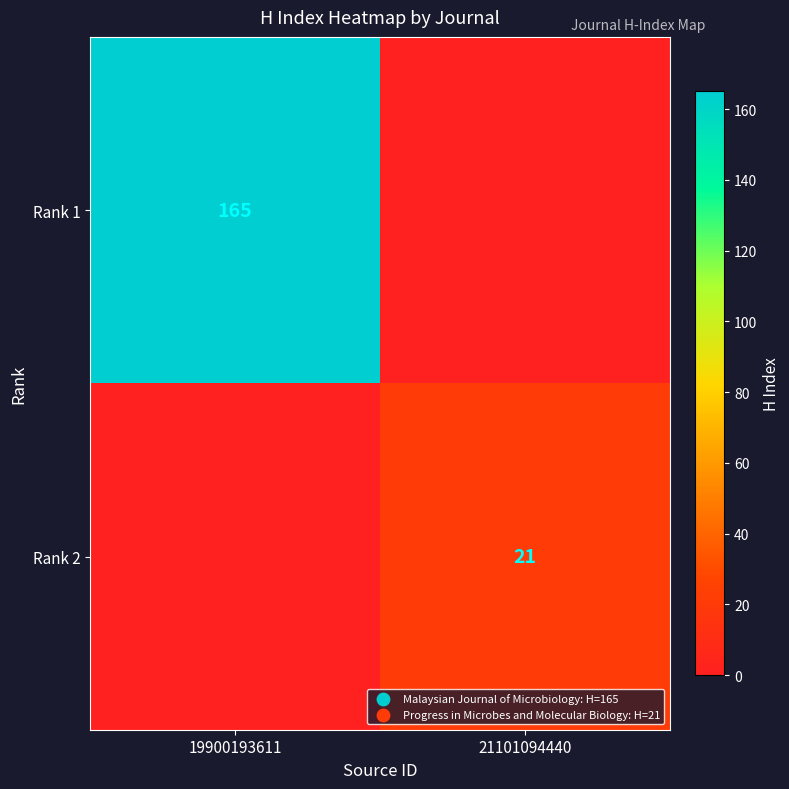

Which category has the highest value across all series?

19900193611